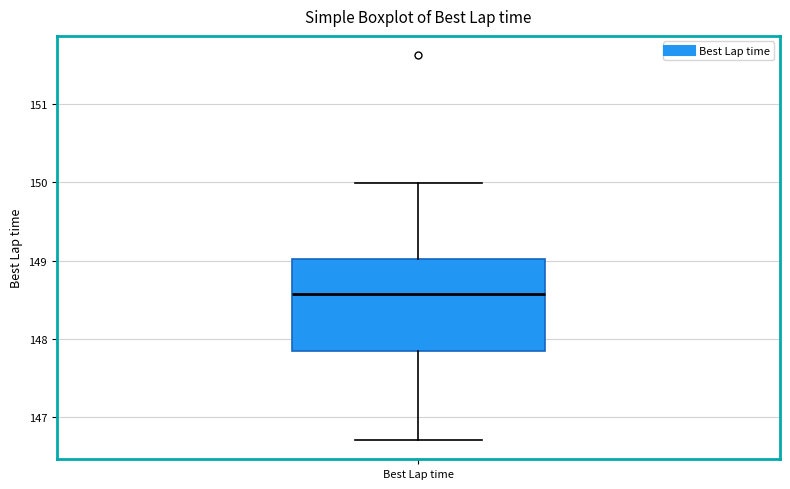

Where does the lower whisker of the box for Best Lap time end on the y-axis? The values are not printed on the chart, so give them approximately, as read against the axis.

146.7